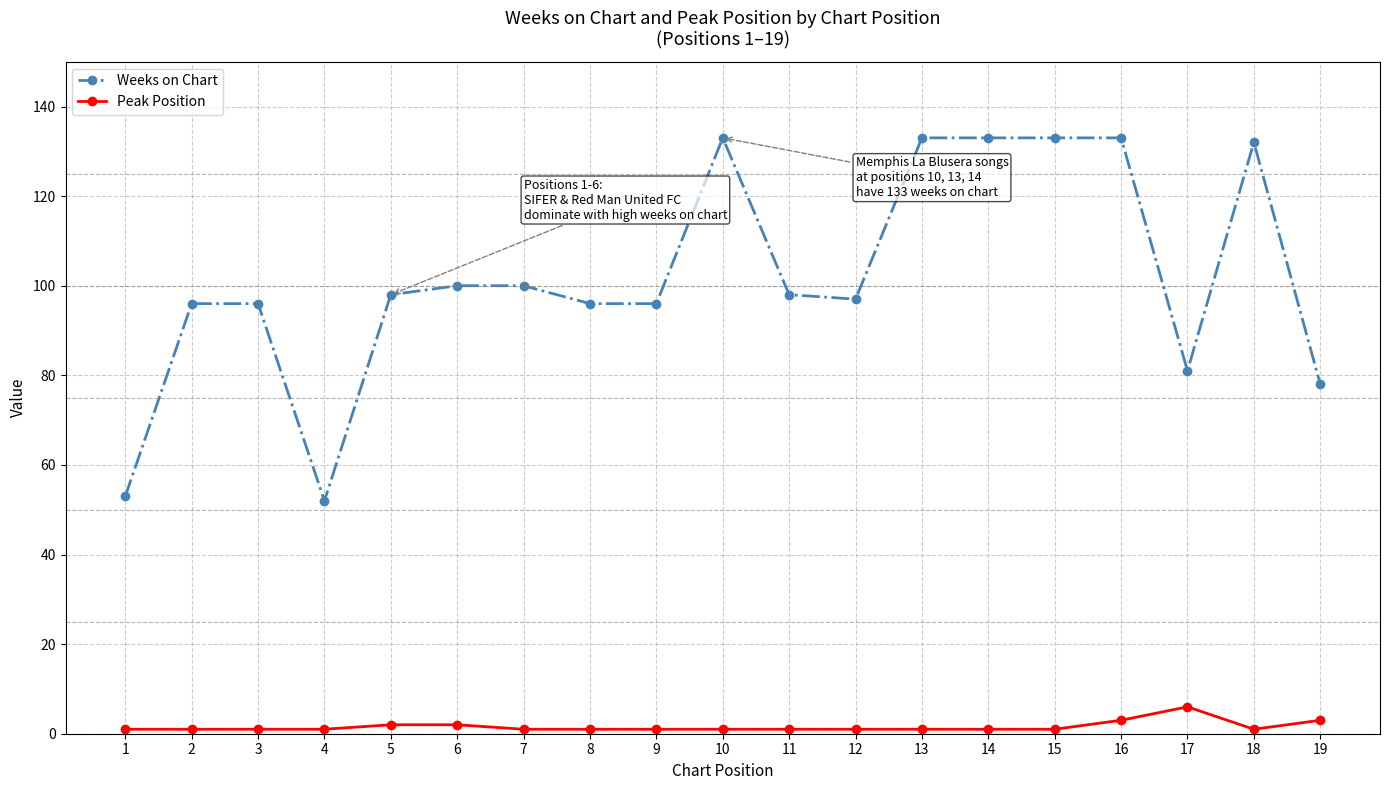

What is the difference between the second highest and minimum values in the Weeks on Chart series?

81